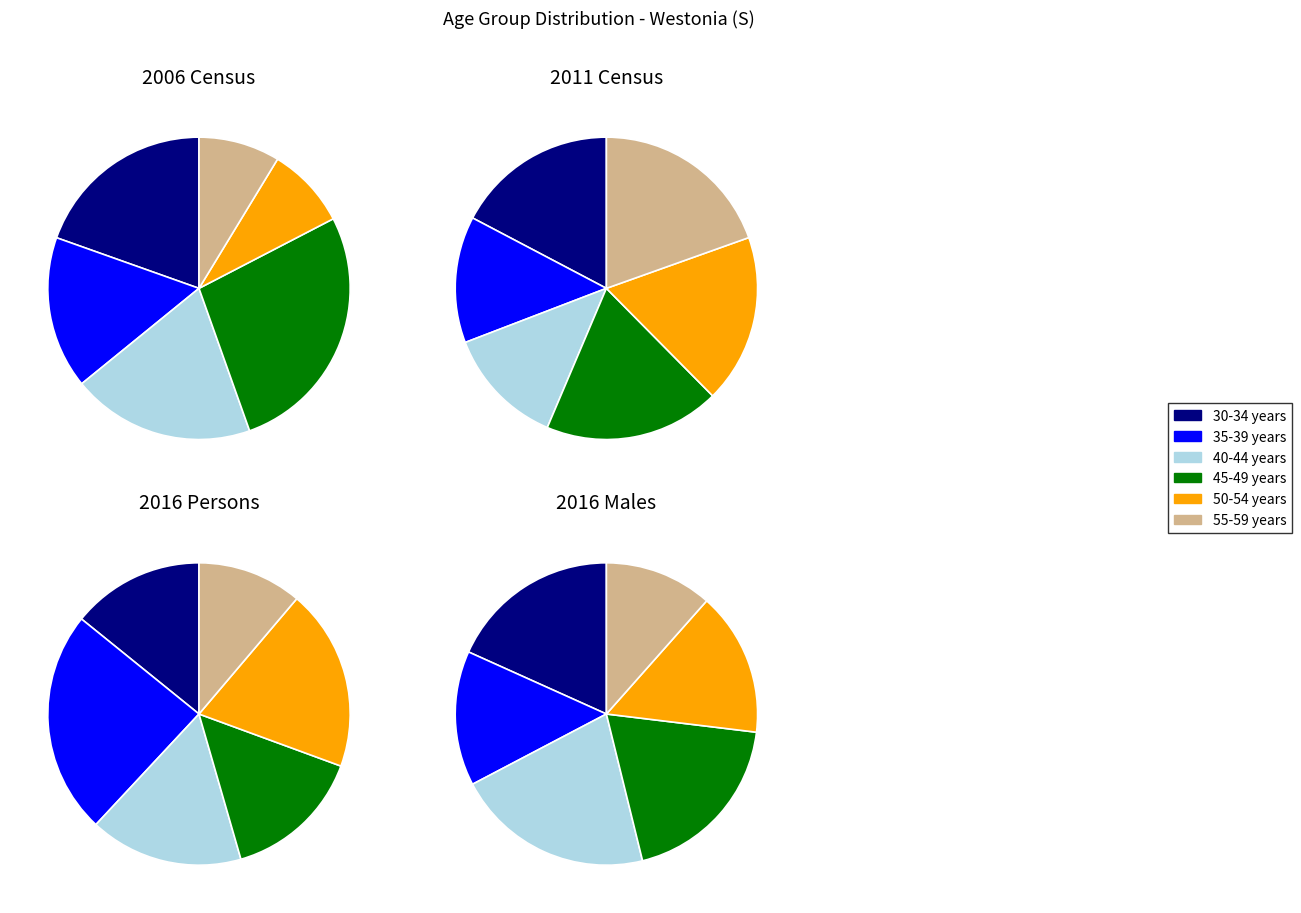

Which category has the smallest portion of the pie?

50-54 years